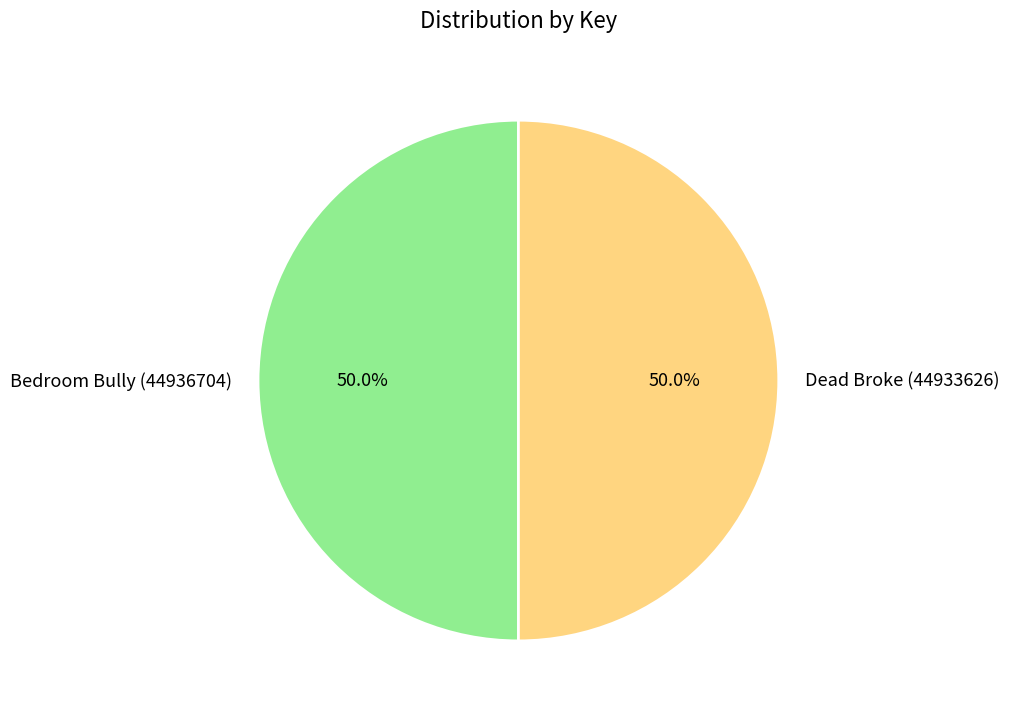

How many slices are in this pie chart?

2